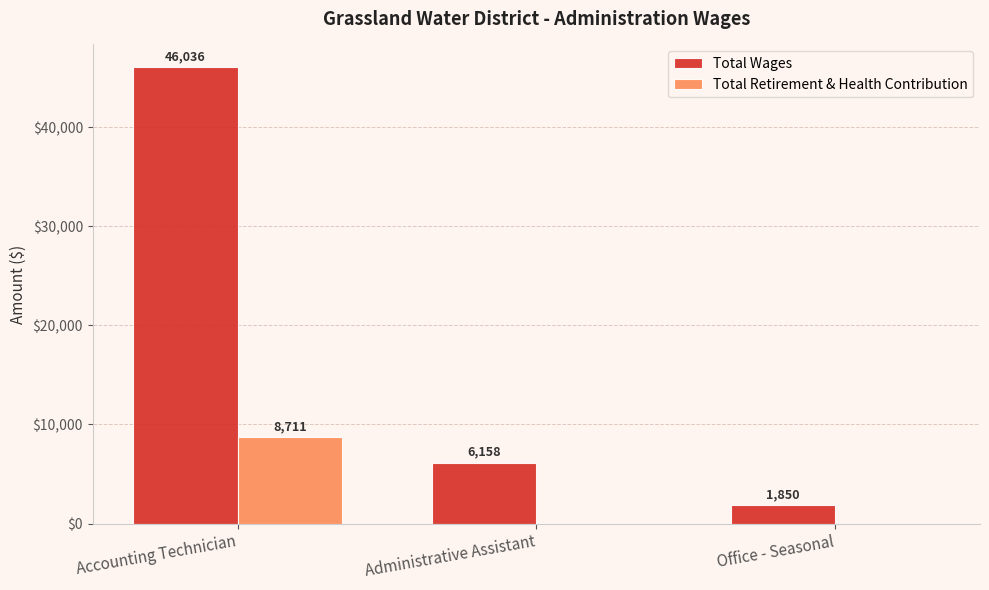

Between Accounting Technician and Office - Seasonal, which series saw the biggest shift?

Total Wages